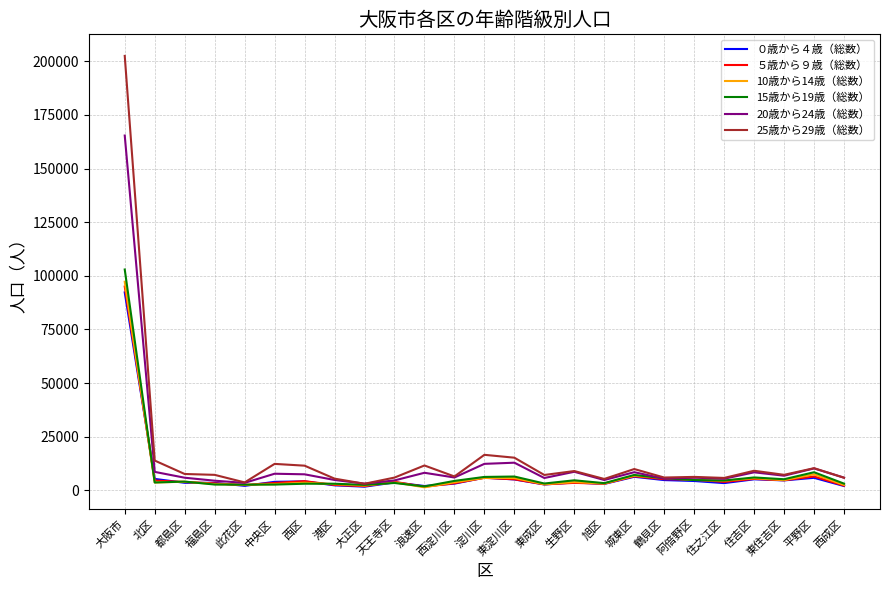

Is the value of 15歳から19歳（総数） at 鶴見区 greater than the value of 20歳から24歳（総数） at 平野区?

No